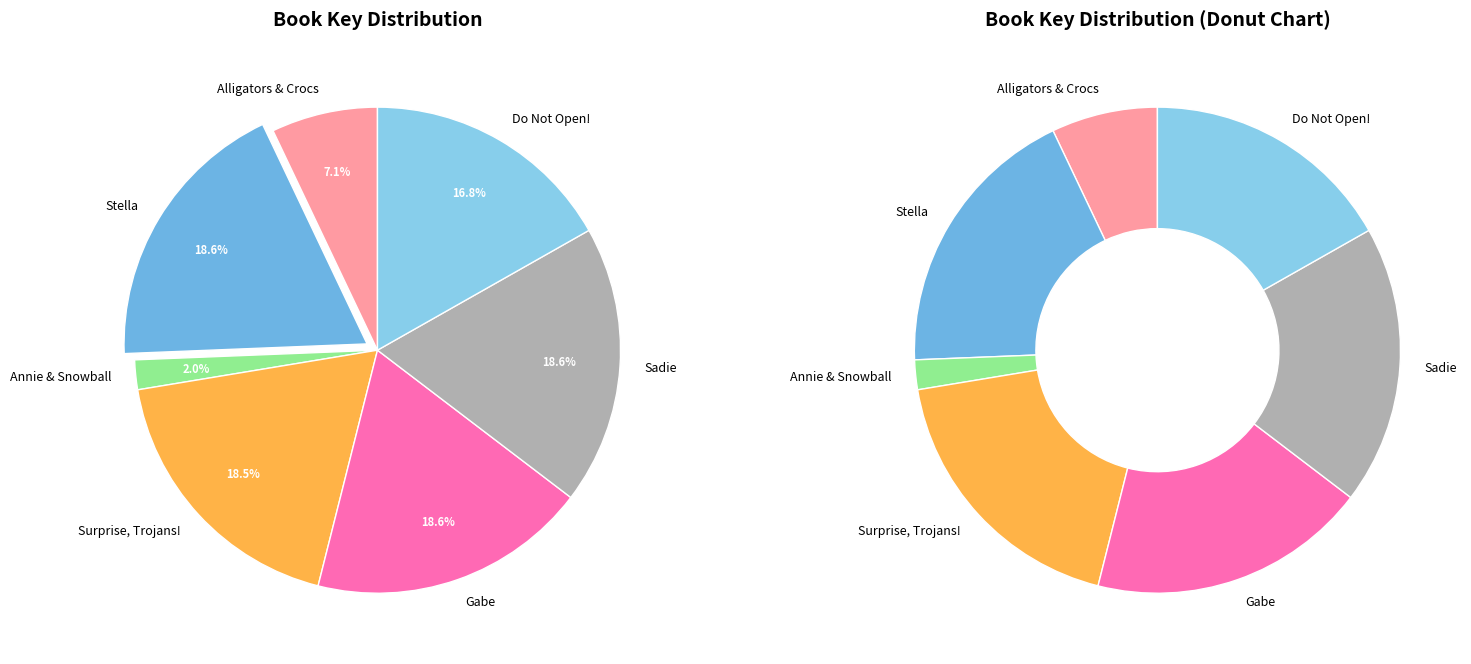

Is there any slice that represents more than half of the pie?

No